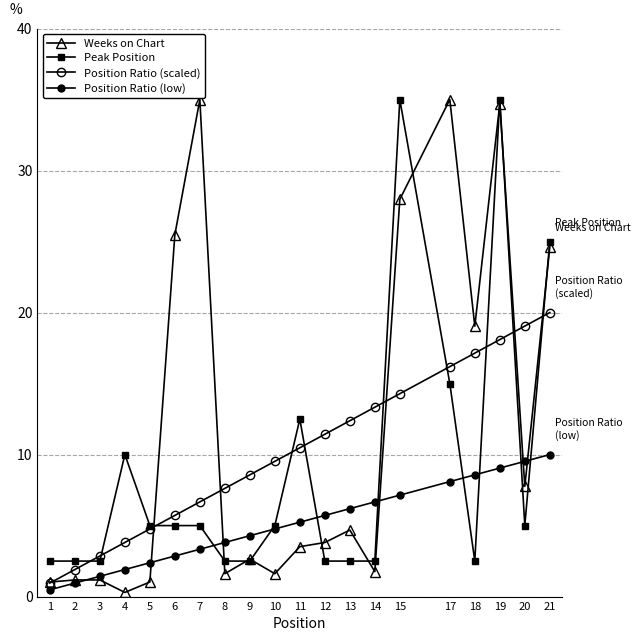

Is the value of Weeks on Chart at 1 greater than the value of Position Ratio (scaled) at 1?

Yes